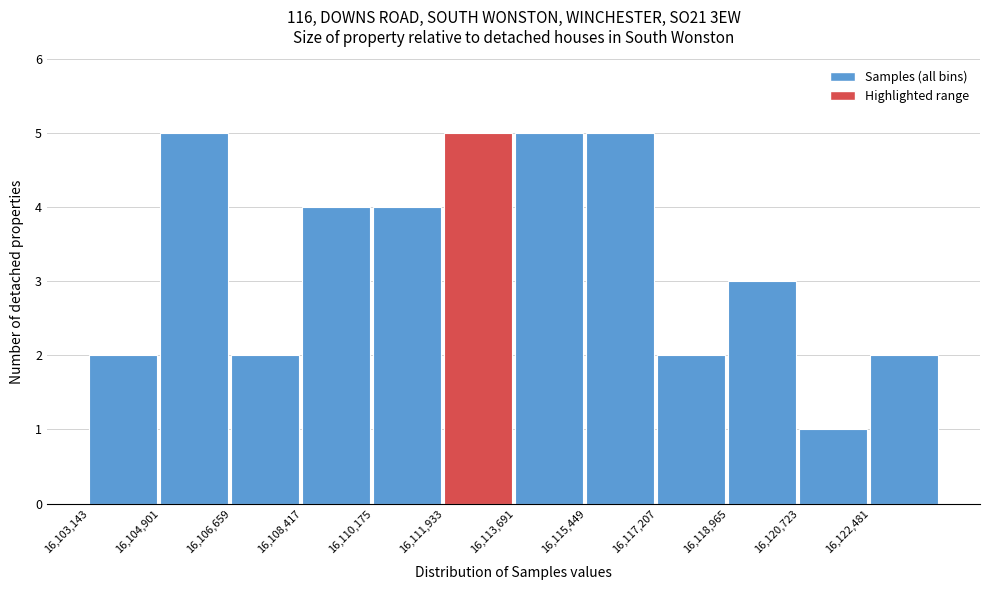

How tall is the bar that spans 16110200 to 16112000 on the x-axis? Neither the bar edges nor the heights are printed on the chart, so give them approximately, as read against the axes.

4